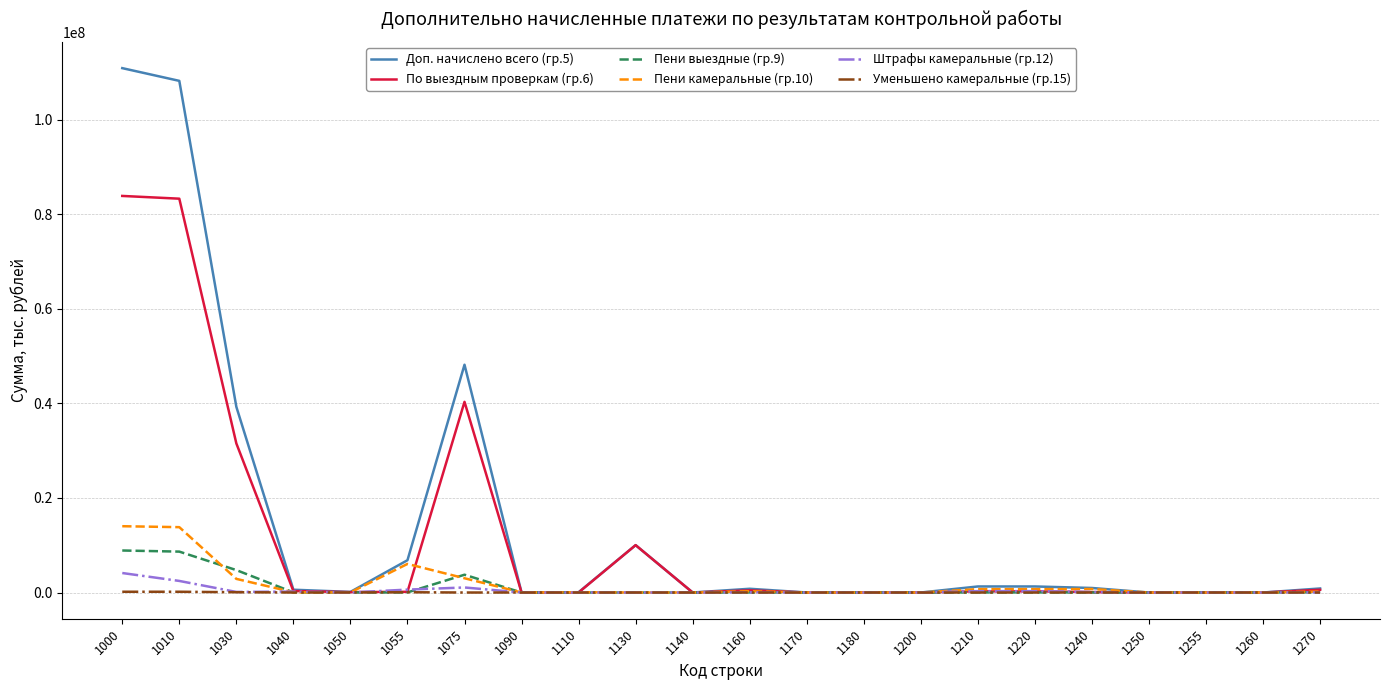

Does the chart have visible grid lines?

Yes